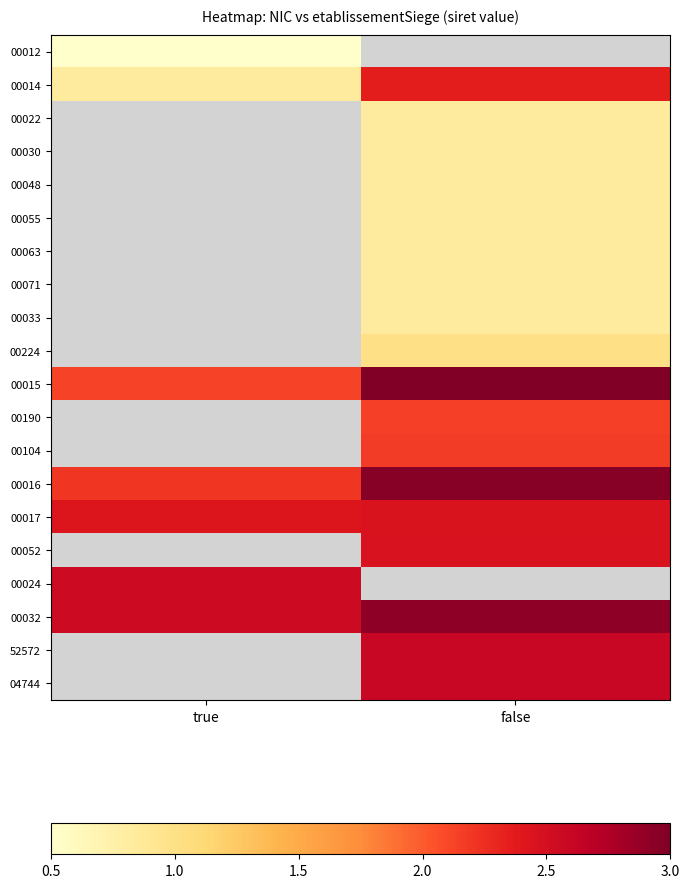

At how many categories does at least one series exceed 2?

2